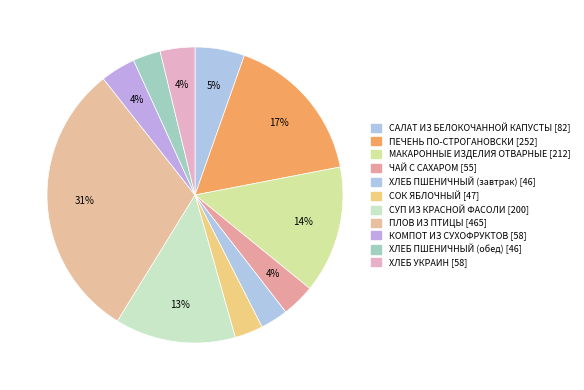

Does ПЛОВ ИЗ ПТИЦЫ account for over 50% of the chart?

No